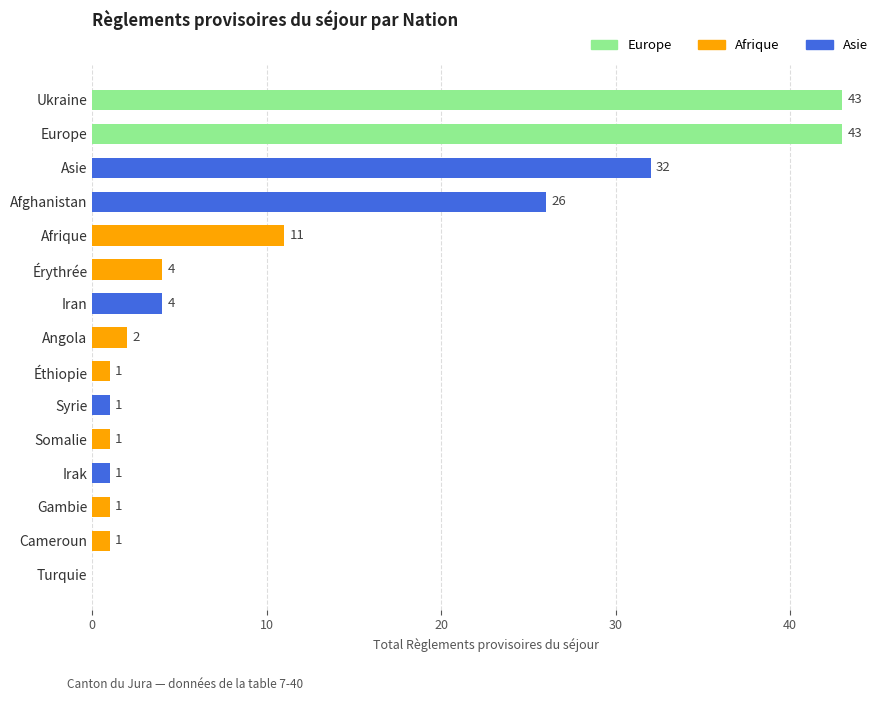

Reading top to bottom, extract all data points from this chart.

Ukraine=43	Europe=43	Asie=32	Afghanistan=26	Afrique=11	Érythrée=4	Iran=4	Angola=2	Éthiopie=1	Syrie=1	Somalie=1	Irak=1	Gambie=1	Cameroun=1	Turquie=0